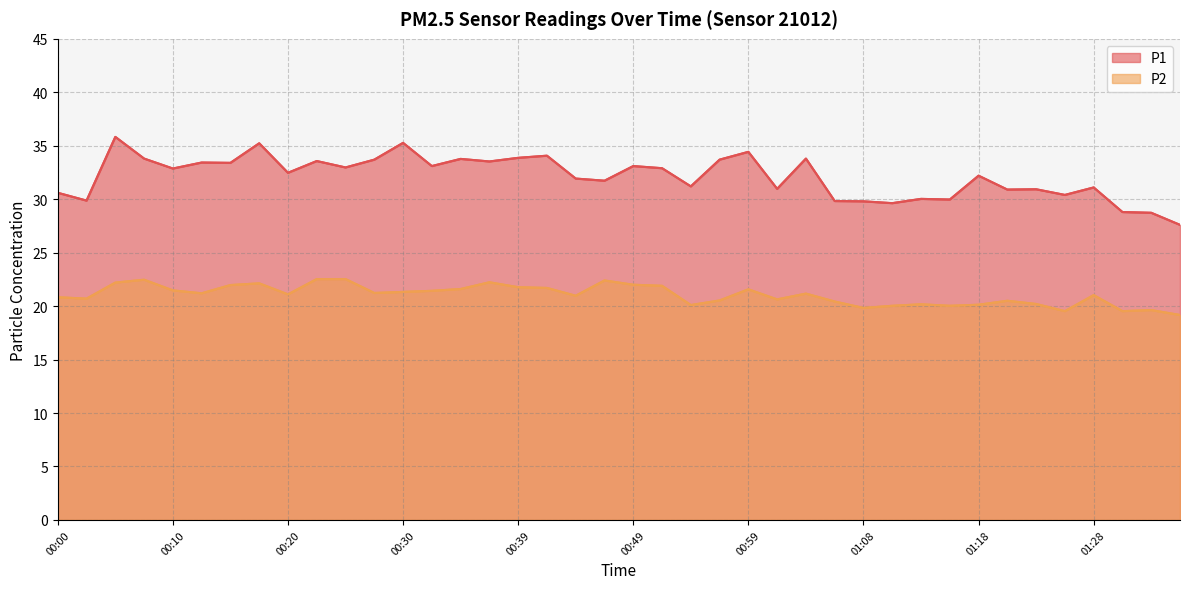

What is the difference between the second highest and second lowest values in the P1 series?

6.5